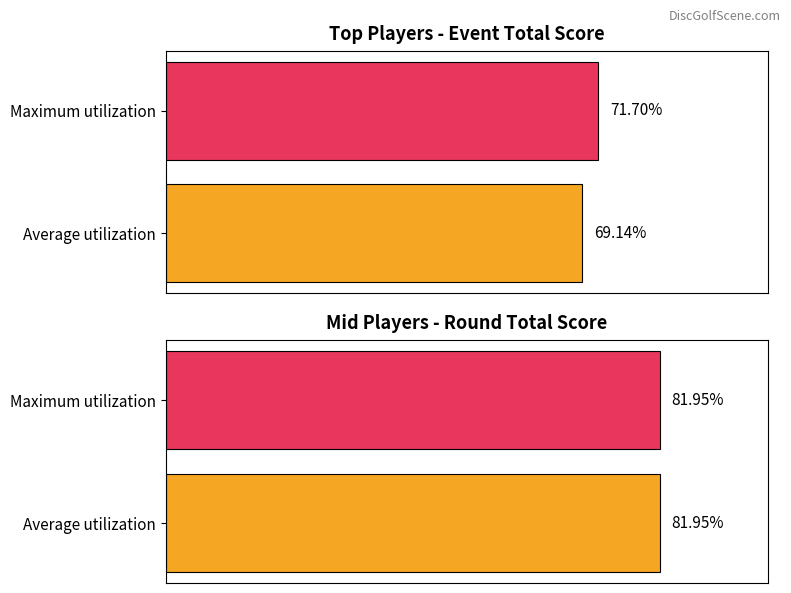

Does the chart contain any negative values?

No